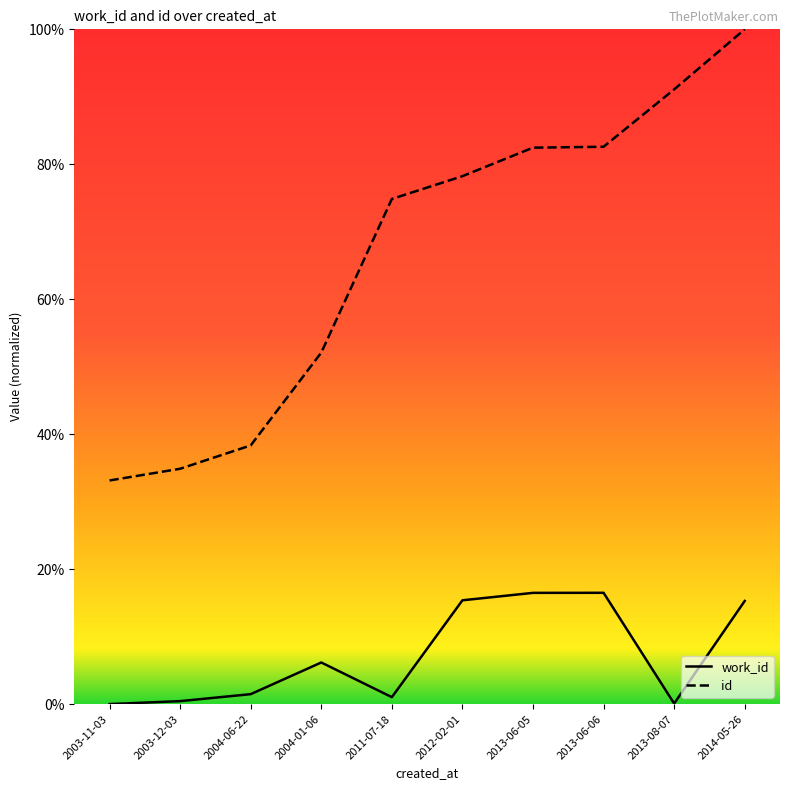

True or false: id and work_id intersect in this chart.

False